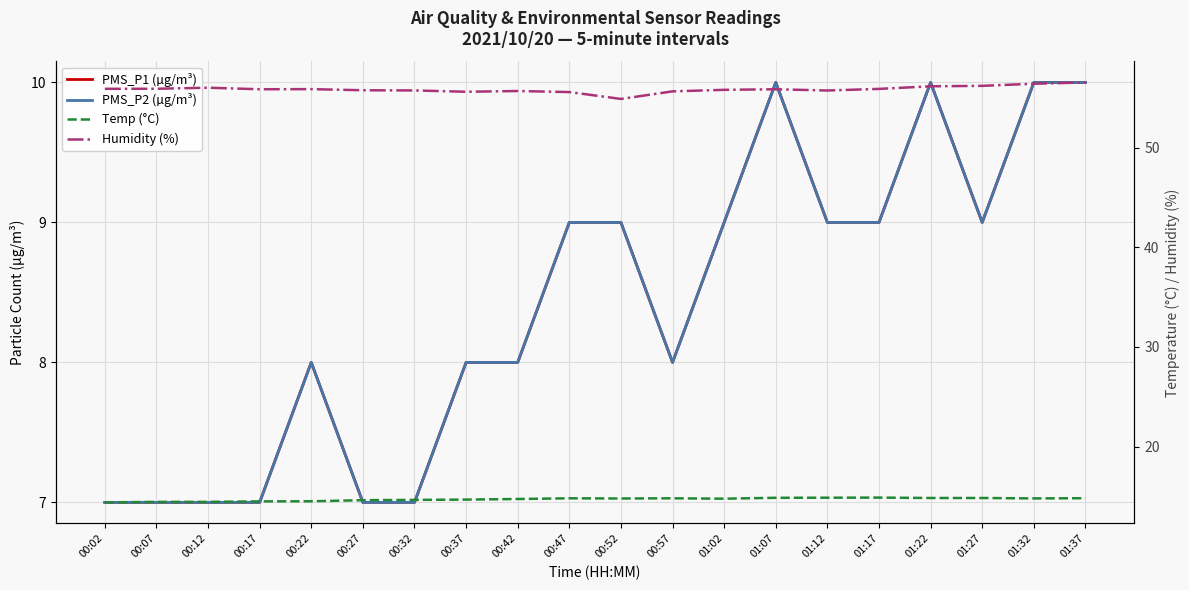

Reading left to right, transcribe all the data shown in this chart.

PMS_P1 (µg/m³): 7.0	7.0	7.0	7.0	8.0	7.0	7.0	8.0	8.0	9.0	9.0	8.0	9.0	10.0	9.0	9.0	10.0	9.0	10.0	10.0
PMS_P2 (µg/m³): 7.0	7.0	7.0	7.0	8.0	7.0	7.0	8.0	8.0	9.0	9.0	8.0	9.0	10.0	9.0	9.0	10.0	9.0	10.0	10.0
Temp (°C): 14.4	14.4	14.4	14.5	14.5	14.6	14.6	14.7	14.7	14.8	14.8	14.8	14.8	14.8	14.9	14.9	14.8	14.8	14.8	14.8
Humidity (%): 55.9	55.9	56.0	55.9	55.9	55.8	55.7	55.6	55.7	55.6	54.9	55.7	55.8	55.9	55.7	55.9	56.2	56.2	56.4	56.5